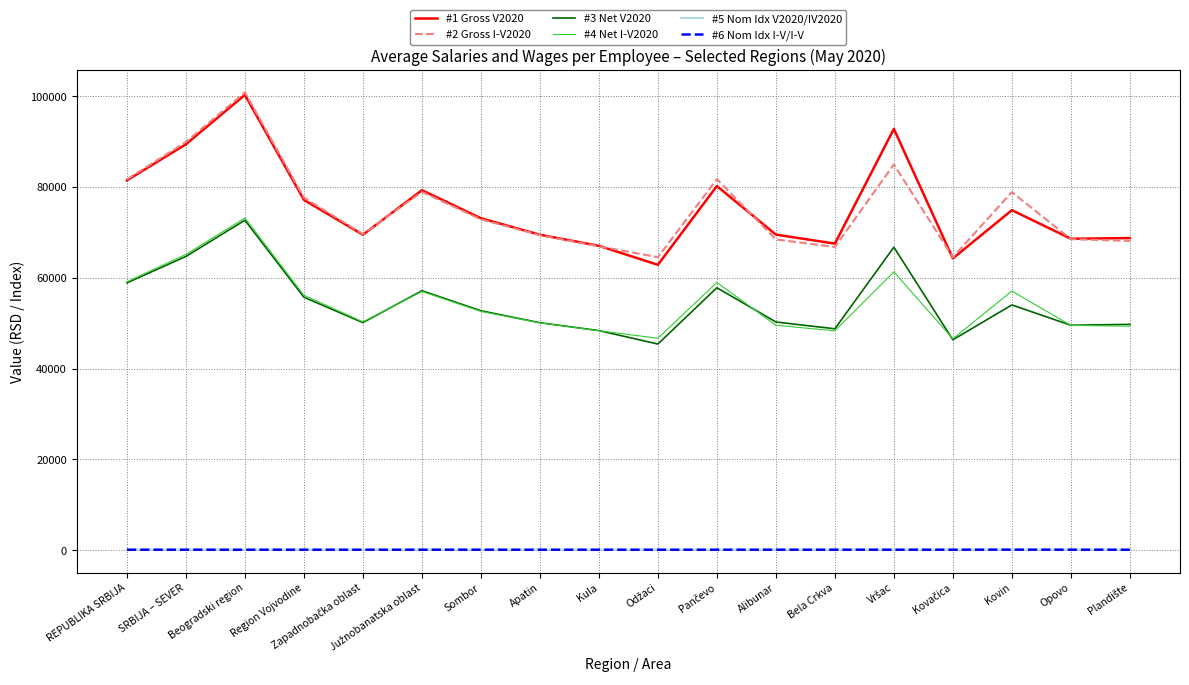

True or false: #1 Gross V2020 and #2 Gross I-V2020 intersect in this chart.

True